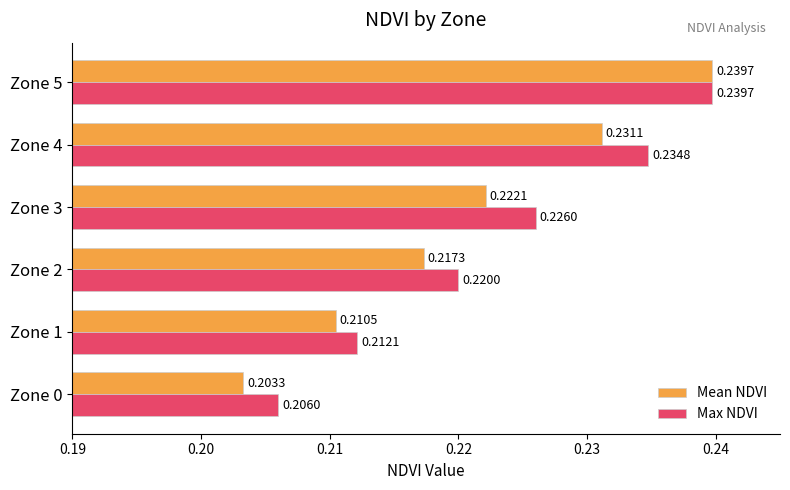

What is the sum of all Mean NDVI values?

1.3